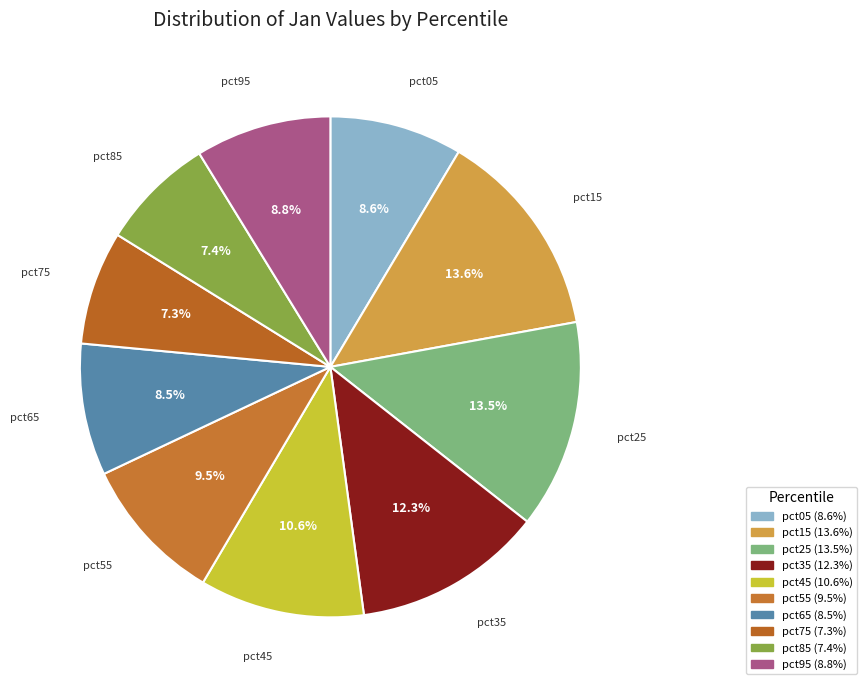

What percentage is NOT represented by pct55?

90.5%